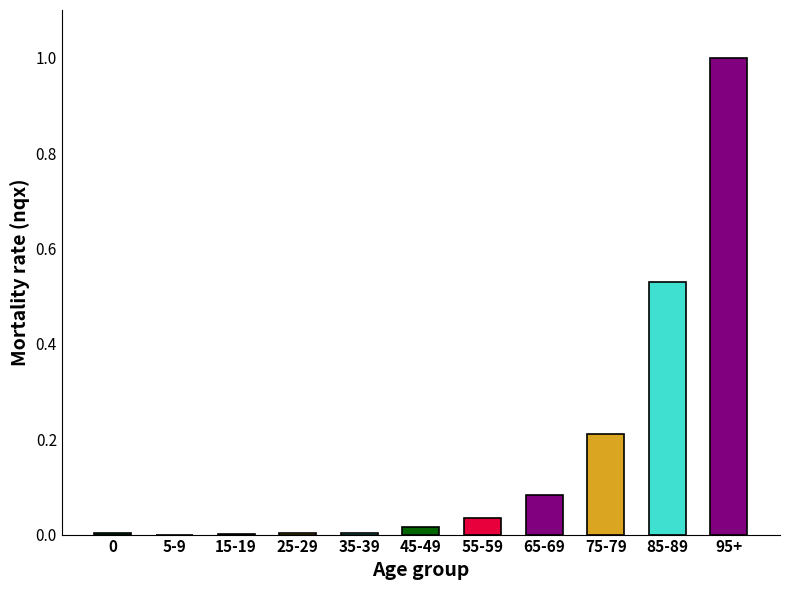

The value at 15-19 is 0.0. True or false?

True